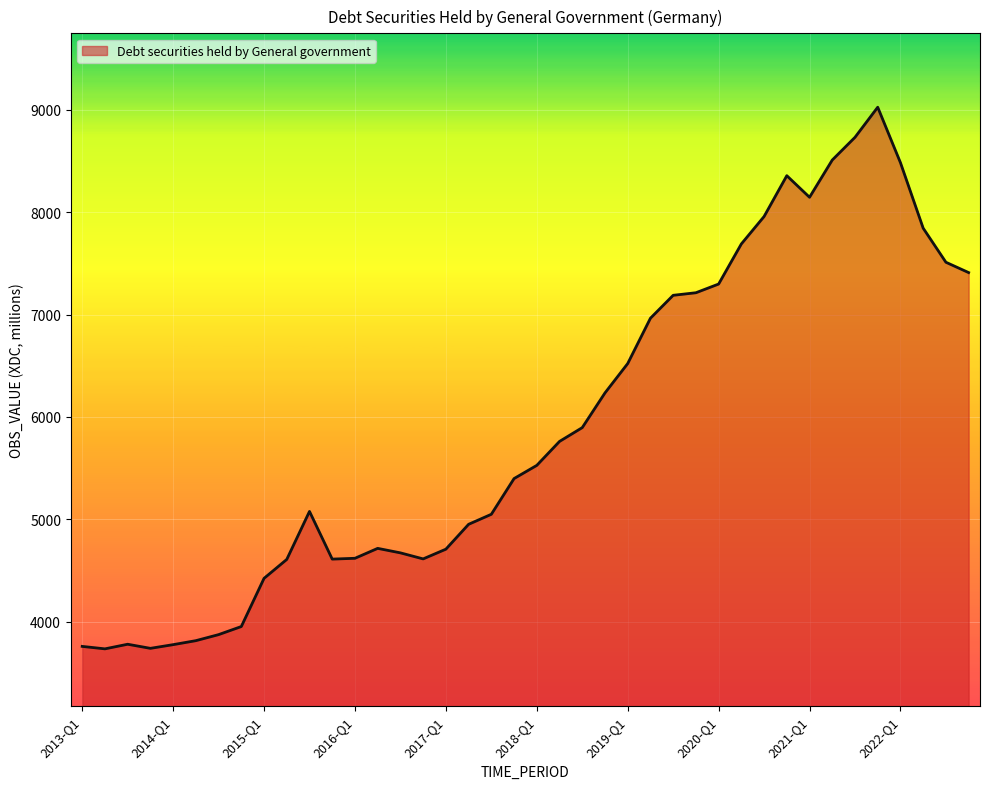

What is the maximum value shown in the chart?

9026